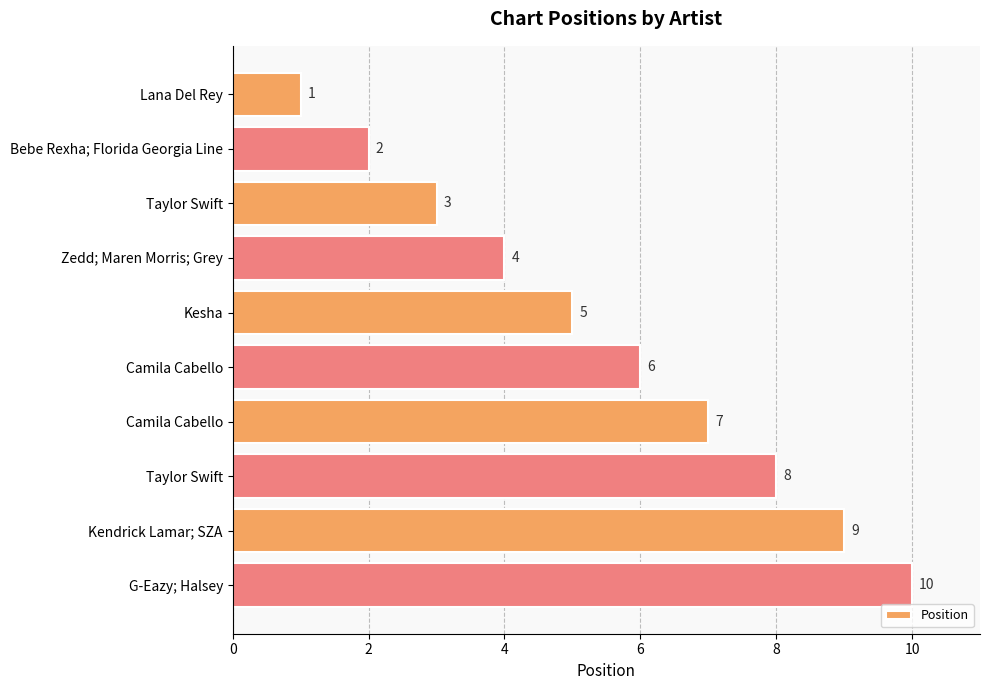

How many values are below 6?

5